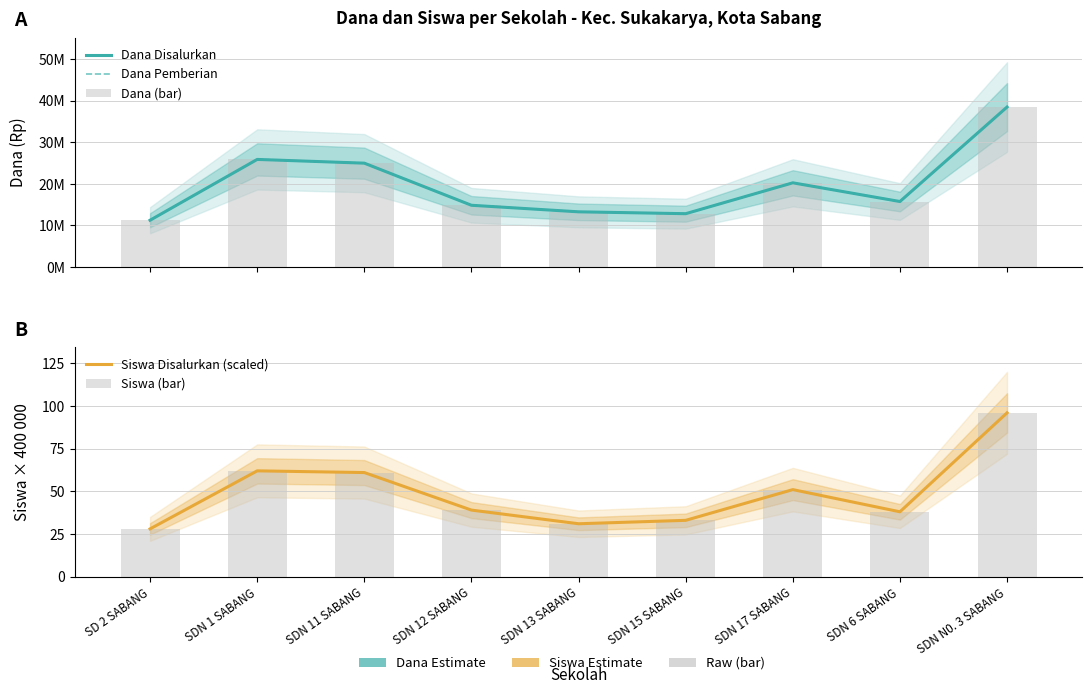

What is the label of the 3rd bar from the left?

SDN 11 SABANG